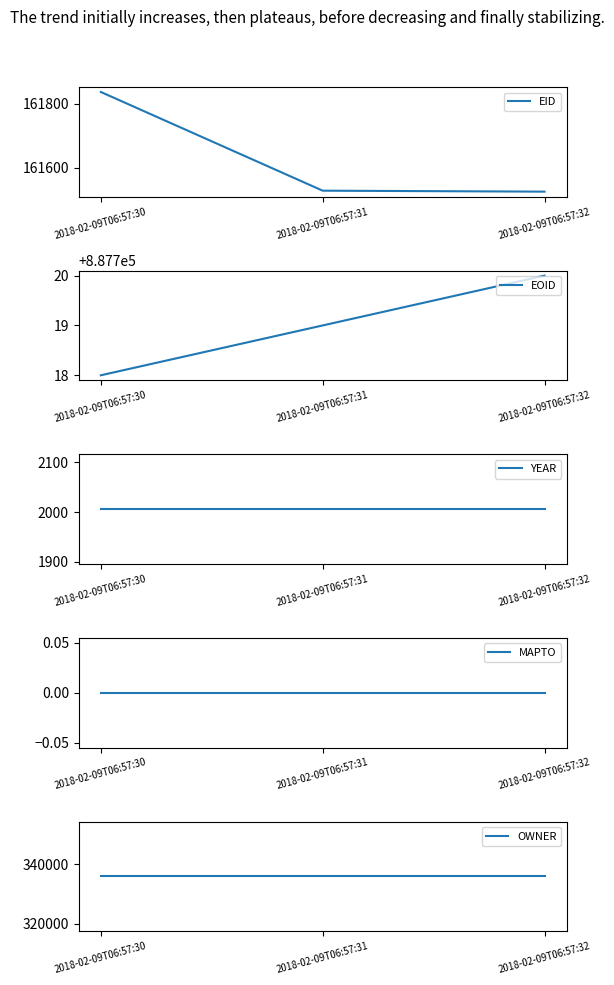

At which category is the sum across all series the highest?

2018-02-09T06:57:30